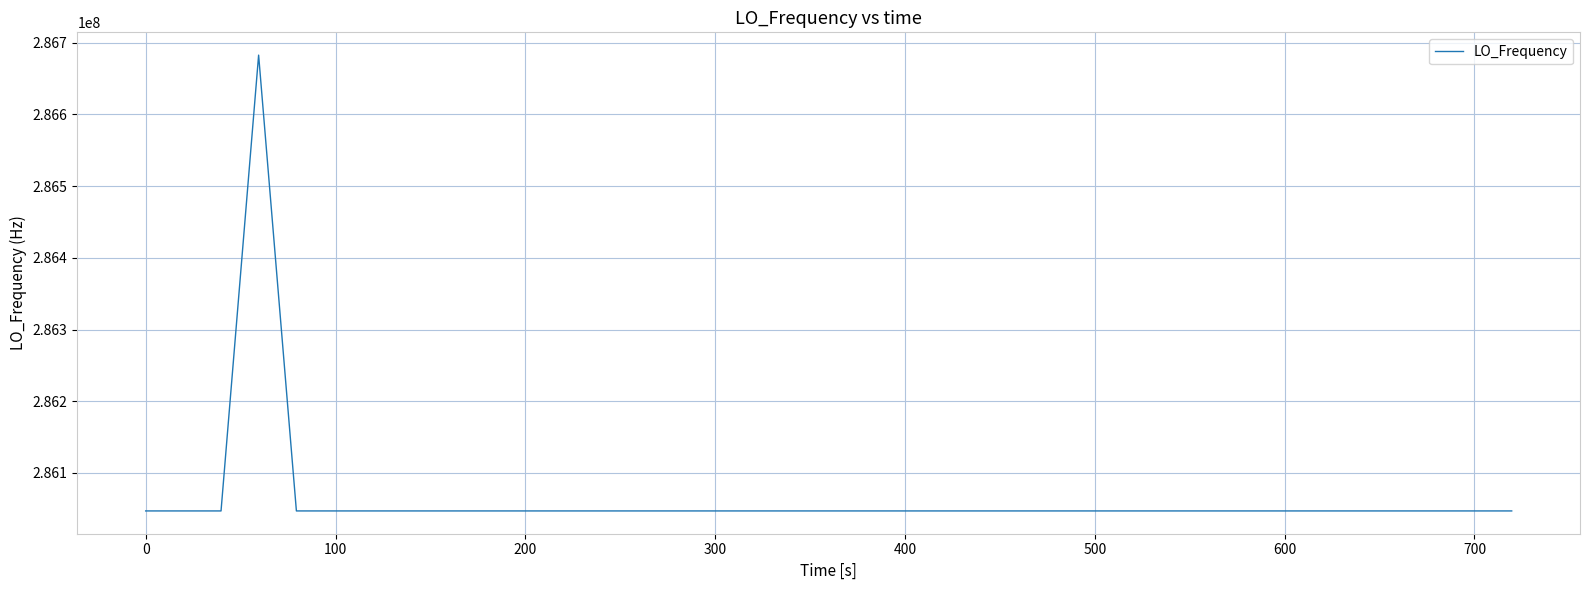

What is the smallest value displayed?

286046996.8